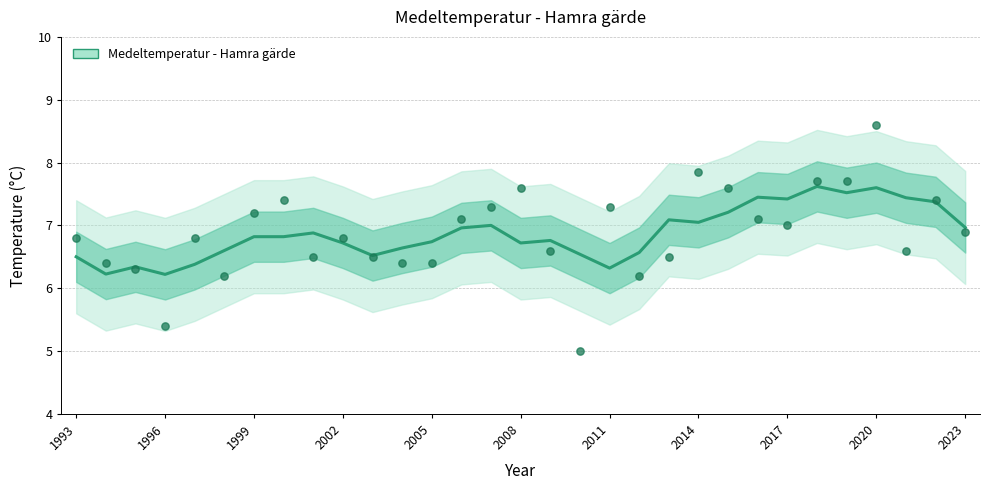

Which has a higher value, 2002 or 1996?

2002